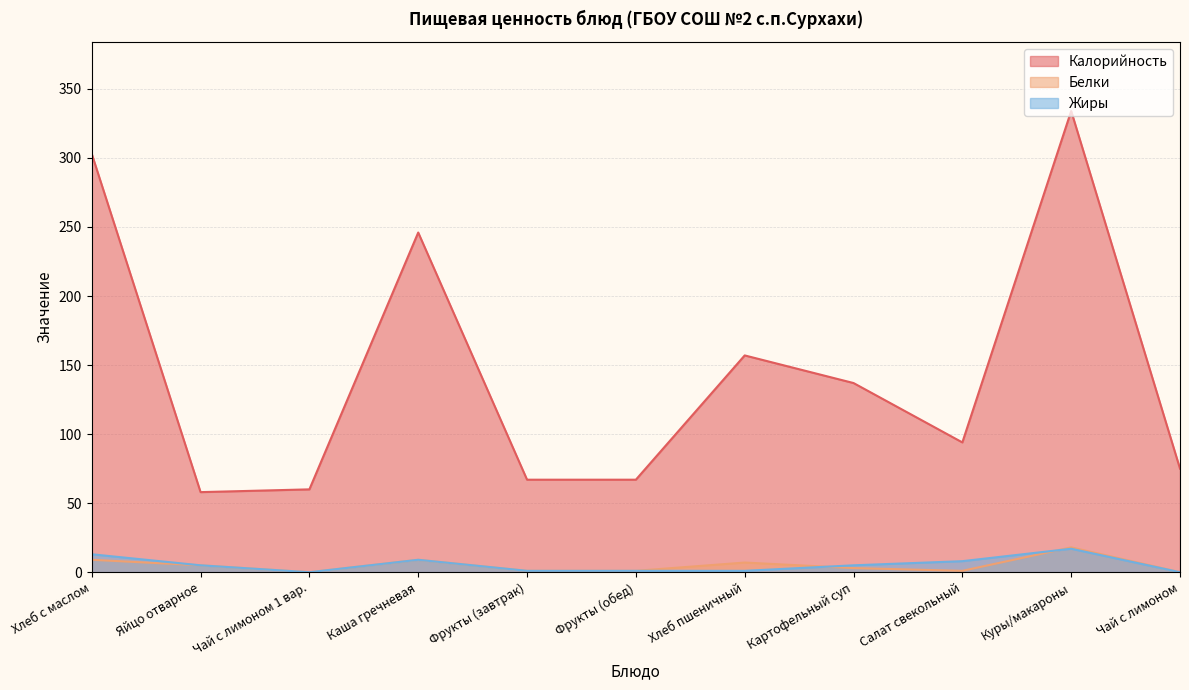

At which category does Калорийность reach its first local valley?

Яйцо отварное